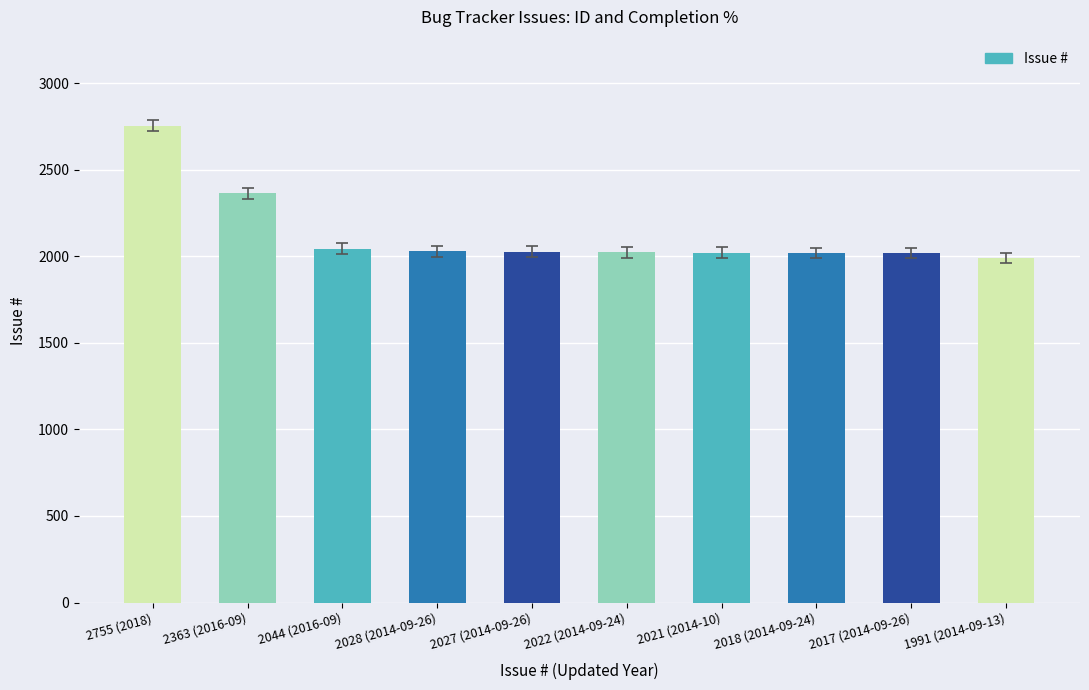

What is the sum of the values at 2755 (2018) and 2022 (2014-09-24)?

4777